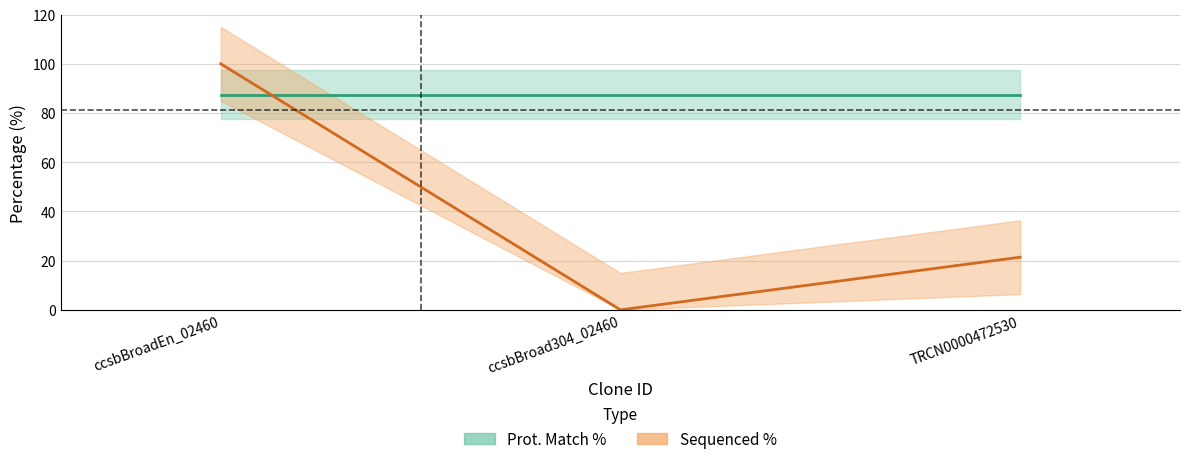

List the labels in order of value, largest first.

ccsbBroadEn_02460, TRCN0000472530, ccsbBroad304_02460